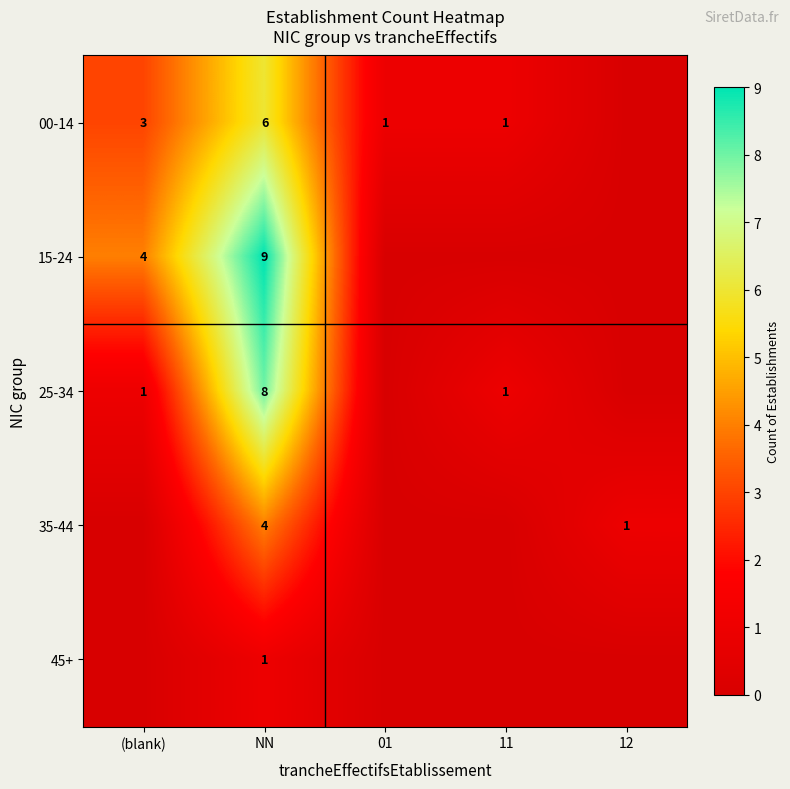

What is the total value across all series at NN?

28